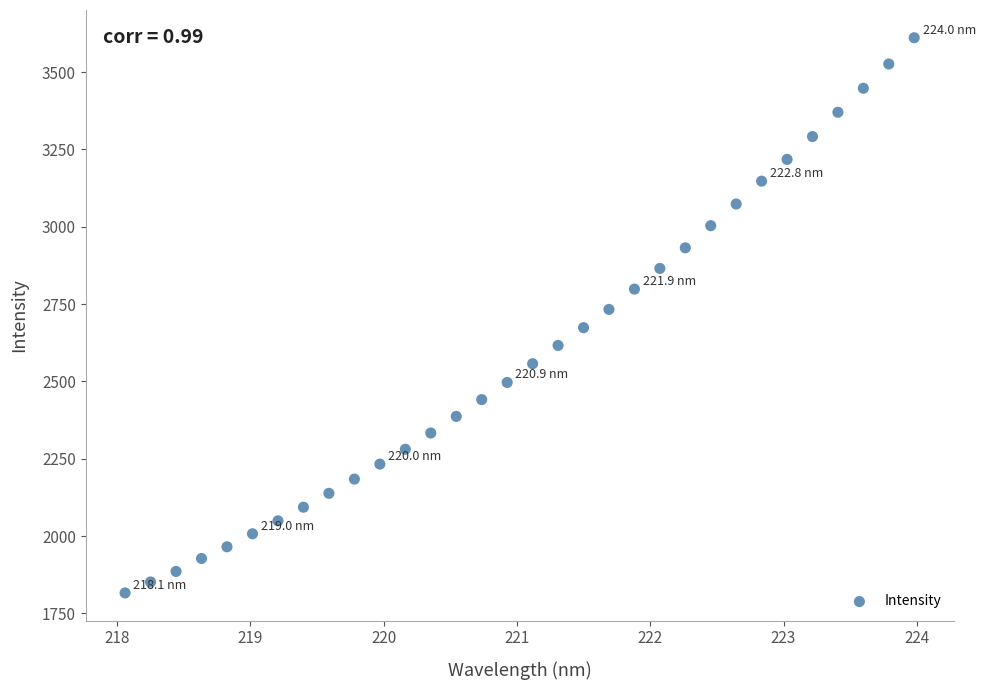

What is the range of Y values (max minus min)?

1794.9